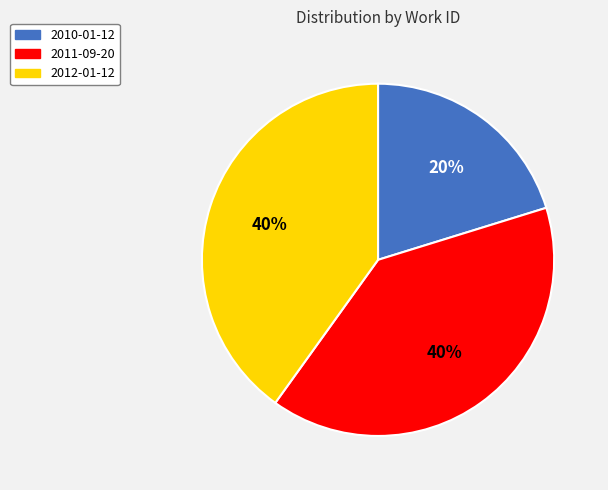

The 2010-01-12 slice represents 20% of the pie. True or false?

True